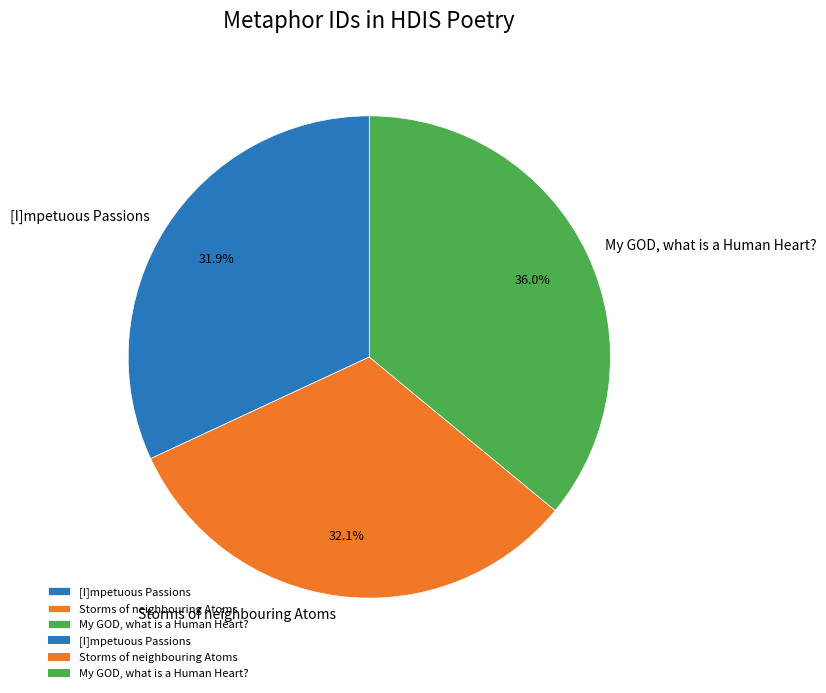

Combined, what portion of the pie is [I]mpetuous Passions and My GOD, what is a Human Heart??

67.9%